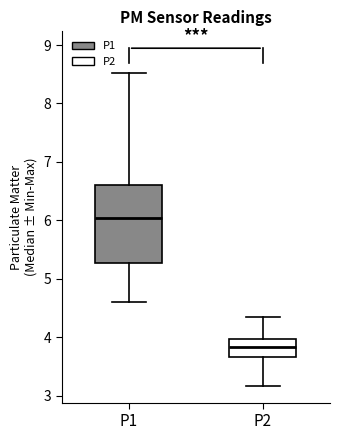

Reading left to right, read every box against the y-axis: the position of its median line, the range the box covers, and the ends of its whiskers. The values are not printed on the chart, so give them approximately, as read against the axis.

P1: median 6.0, box 5.3 to 6.6, whiskers 4.6 to 8.5
P2: median 3.8, box 3.7 to 4.0, whiskers 3.2 to 4.4